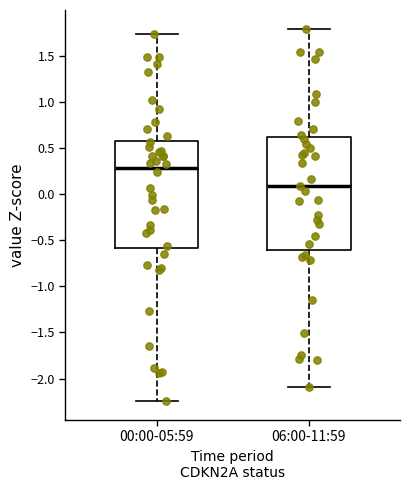

Which box's median line is the lowest?

06:00-11:59